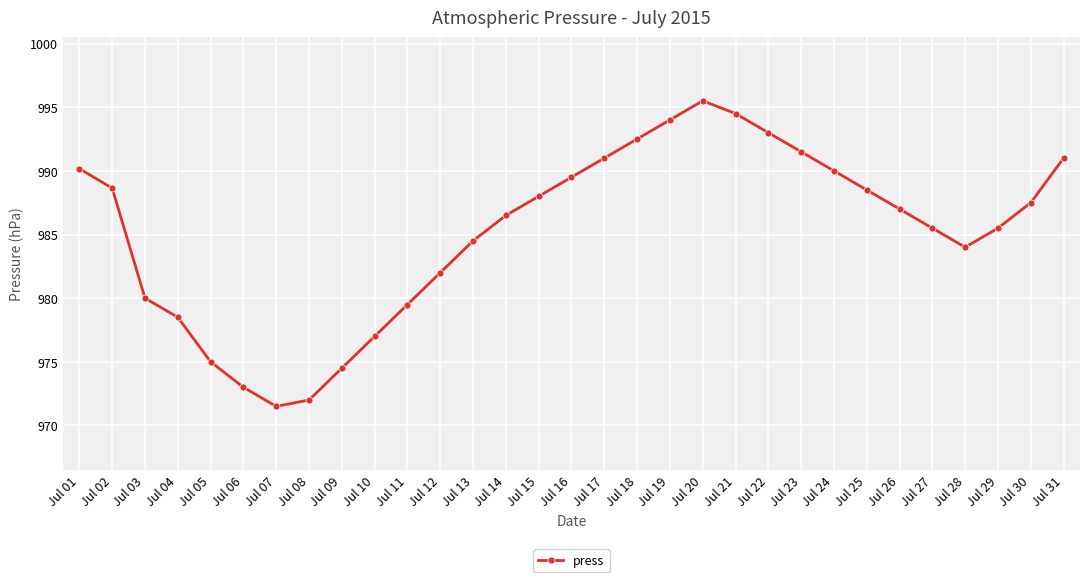

At which category does the data reach its first local valley?

Jul 07